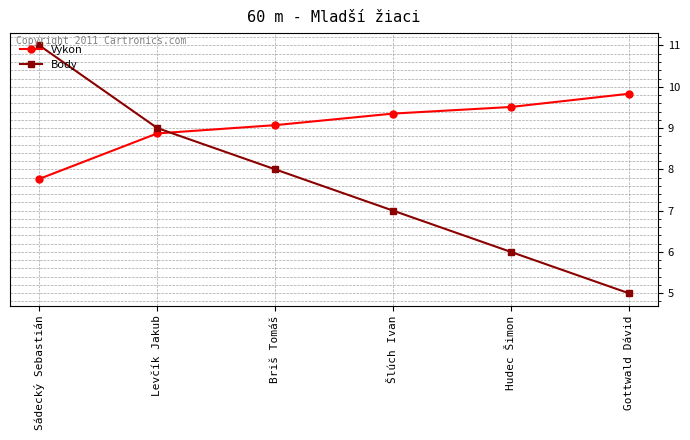

What is the spread (max minus min) of values at Hudec Šimon?

3.5